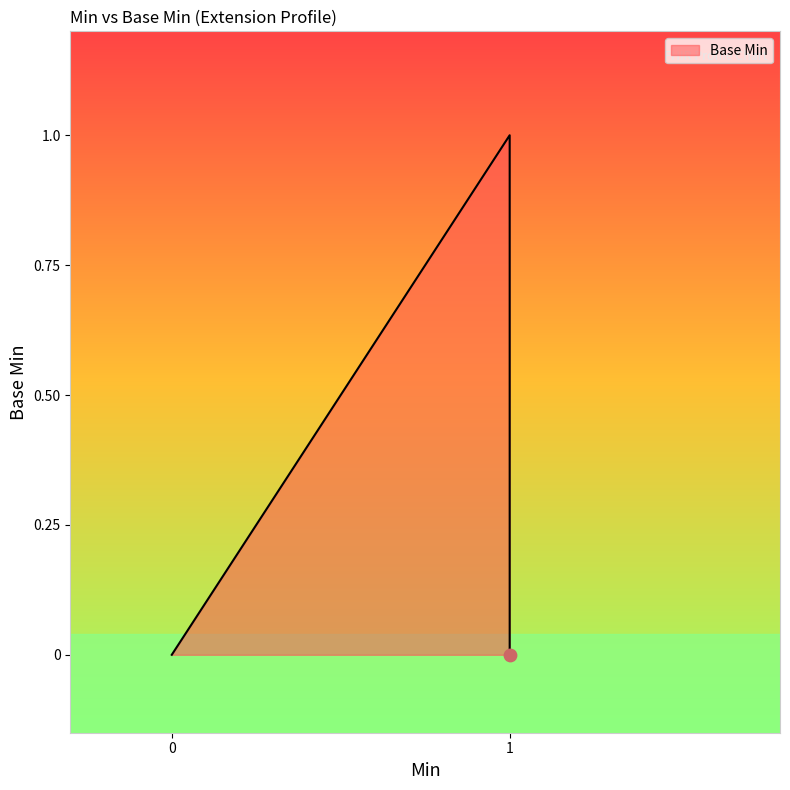

What is the change in value from 0 to 1?

+1